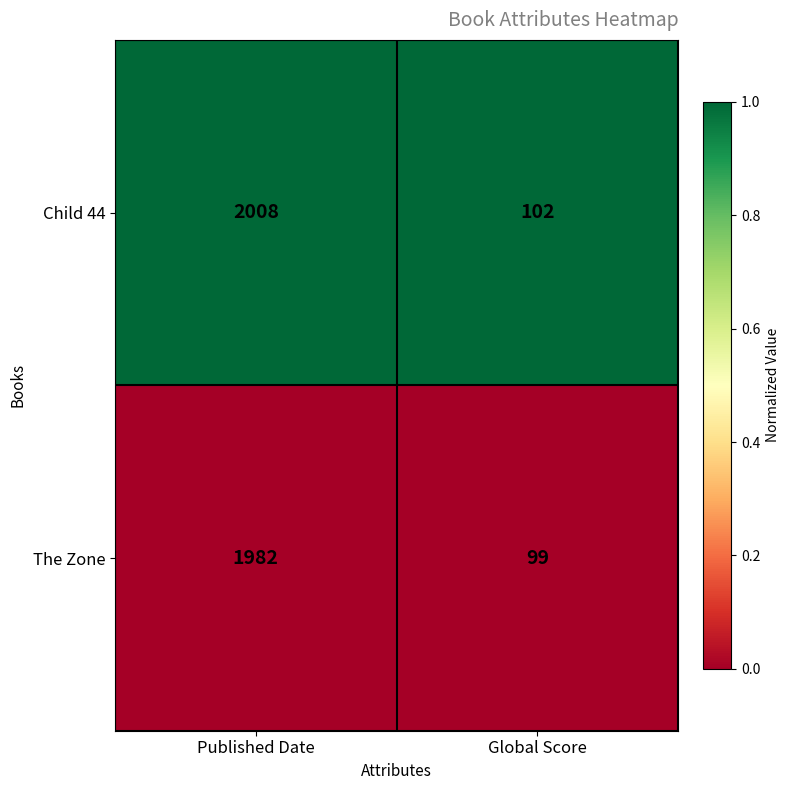

What is the difference between the highest and lowest values at Published Date?

26